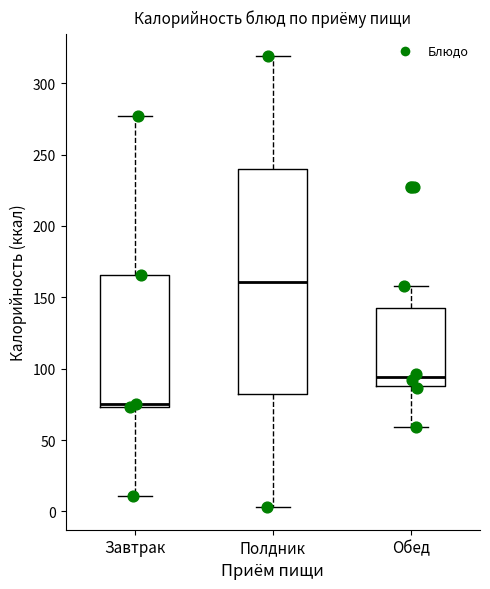

Which box is the tallest, from its lower edge to its upper edge?

Полдник